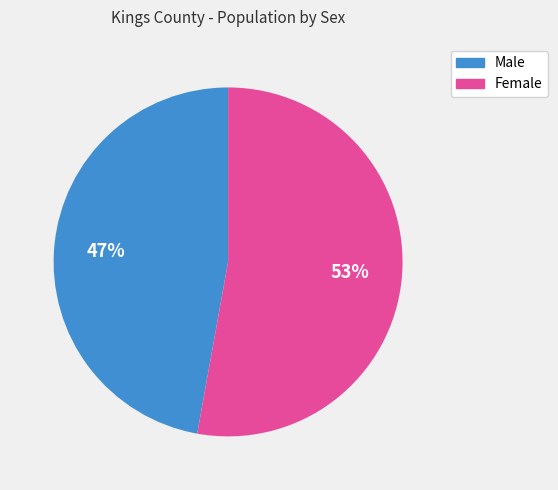

Is the sum of Female and Male greater than half?

Yes